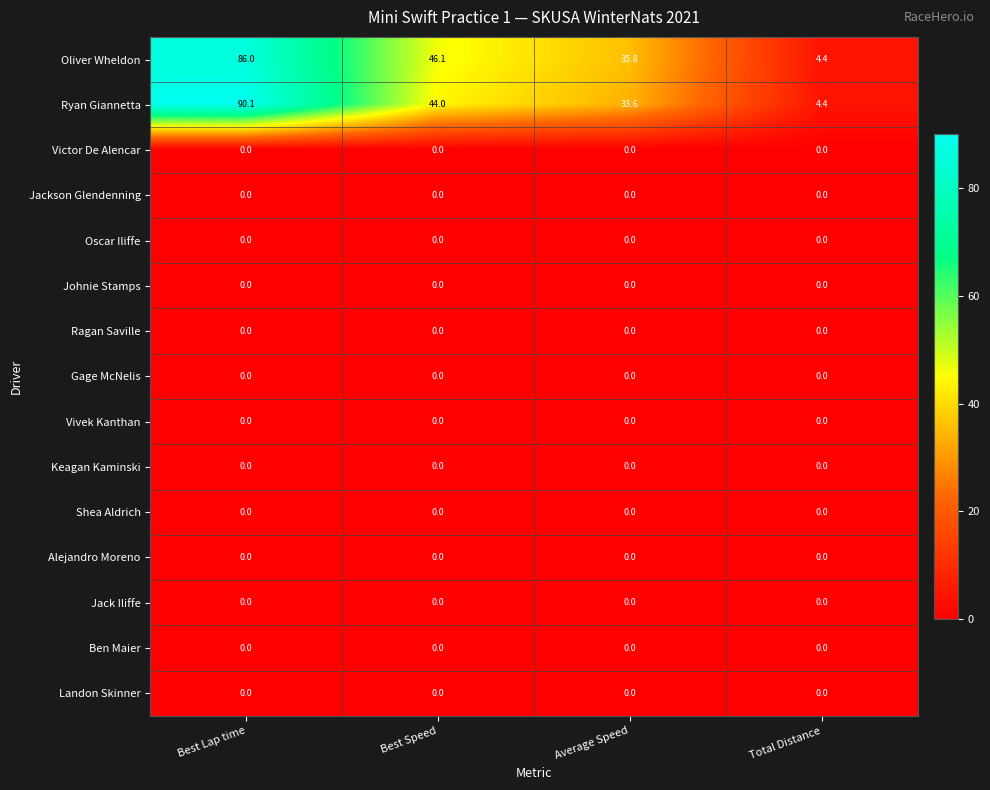

Is the value of Oliver Wheldon at Average Speed greater than the value of Ben Maier at Best Speed?

Yes